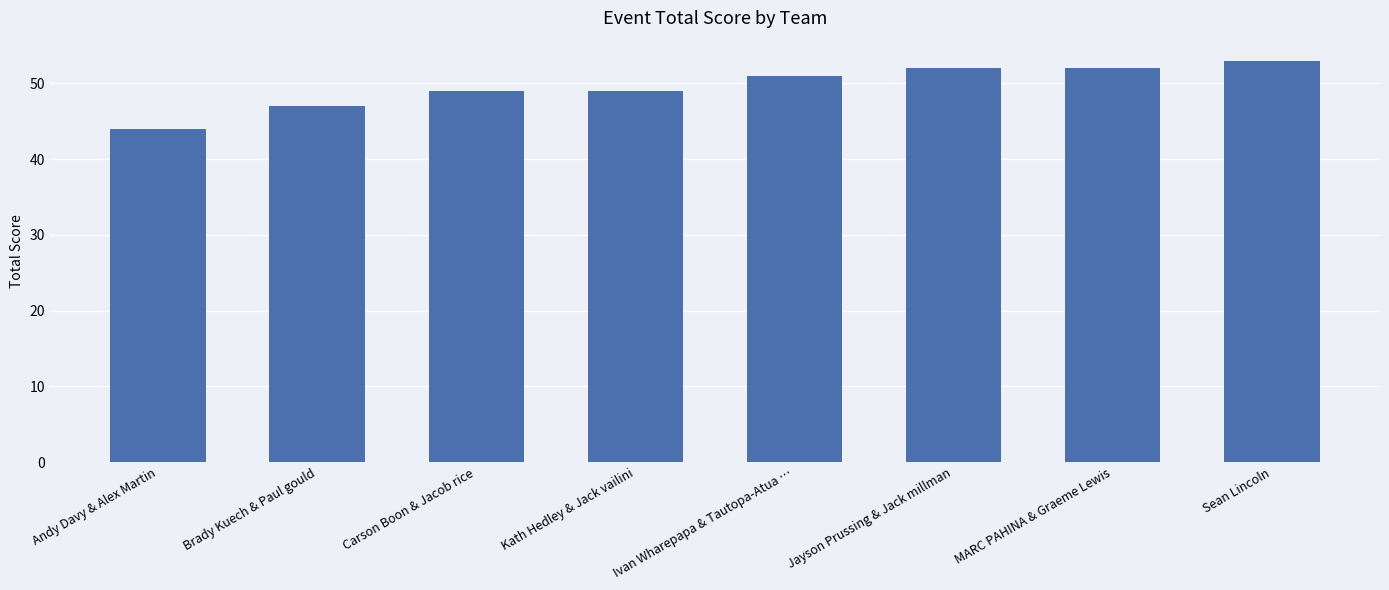

What is the label of the 1st bar from the left?

Andy Davy & Alex Martin